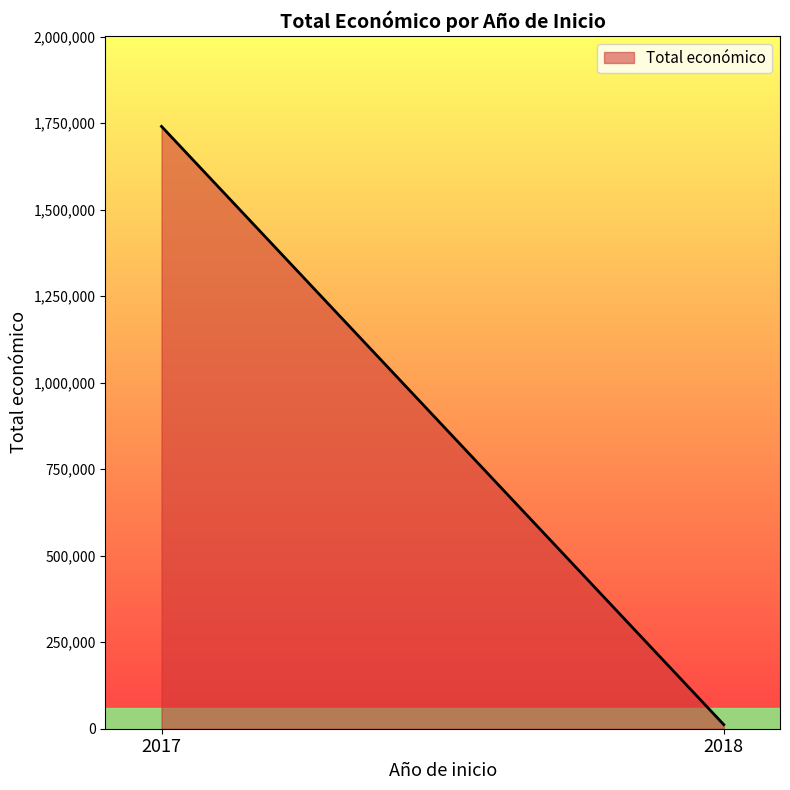

What is the average value?

876190